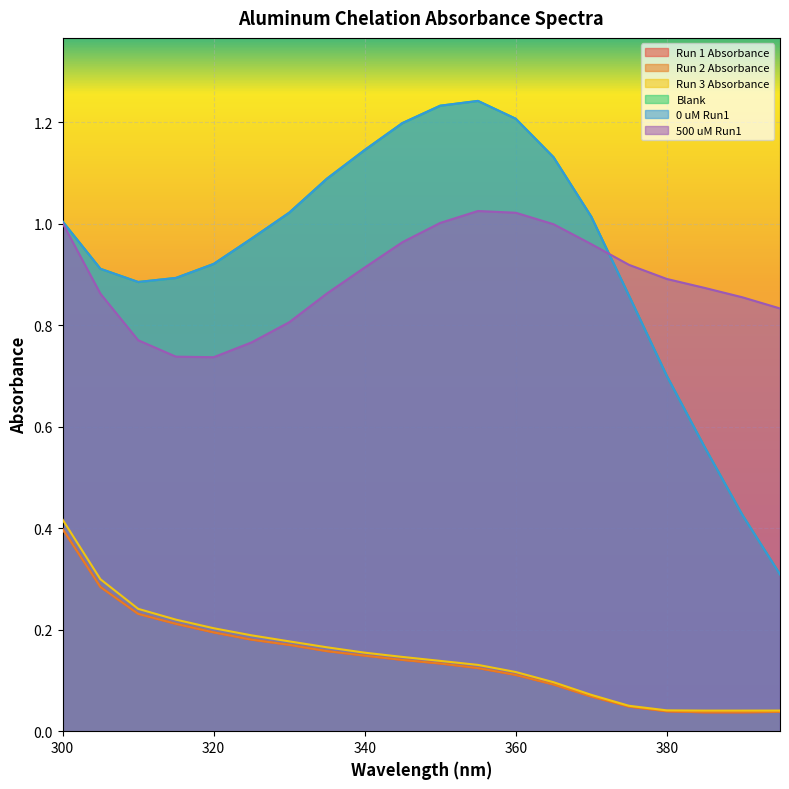

What is the value of the Run 2 Absorbance point at the 13th from the left?

0.1